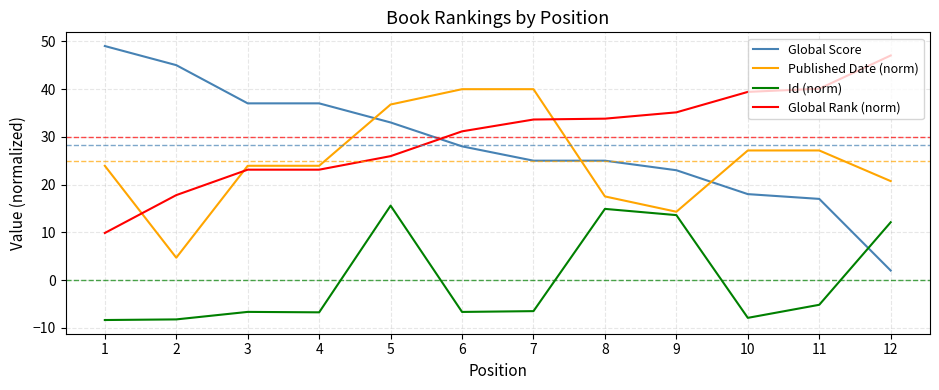

True or false: Id (norm) has more than 0 interior local peaks.

True